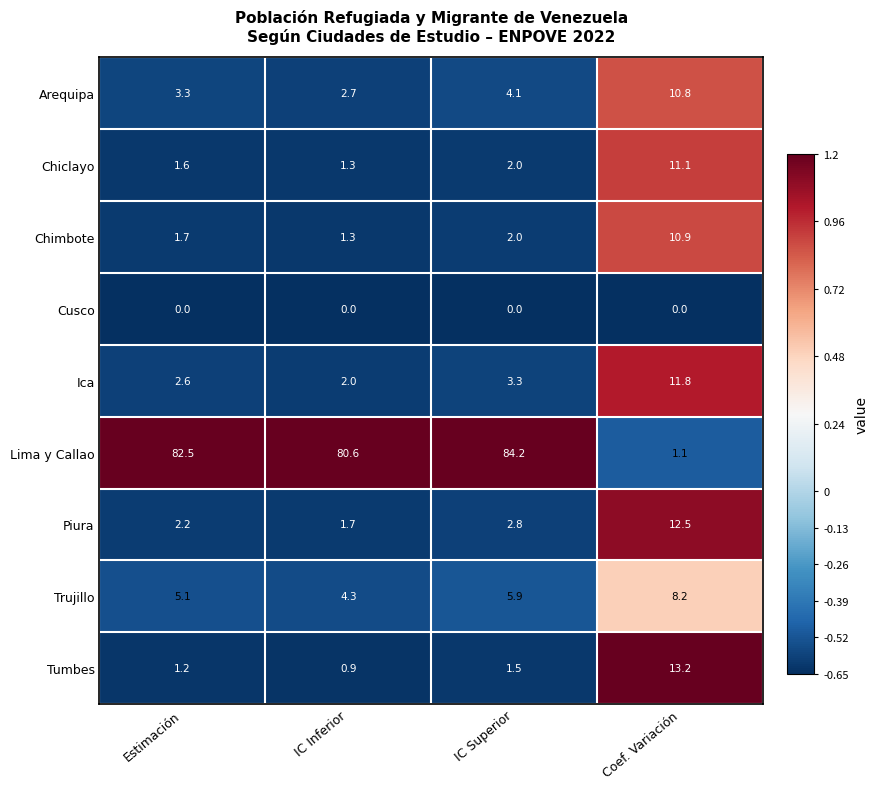

Between IC Superior and Coef. Variación, which series saw the biggest shift?

Lima y Callao